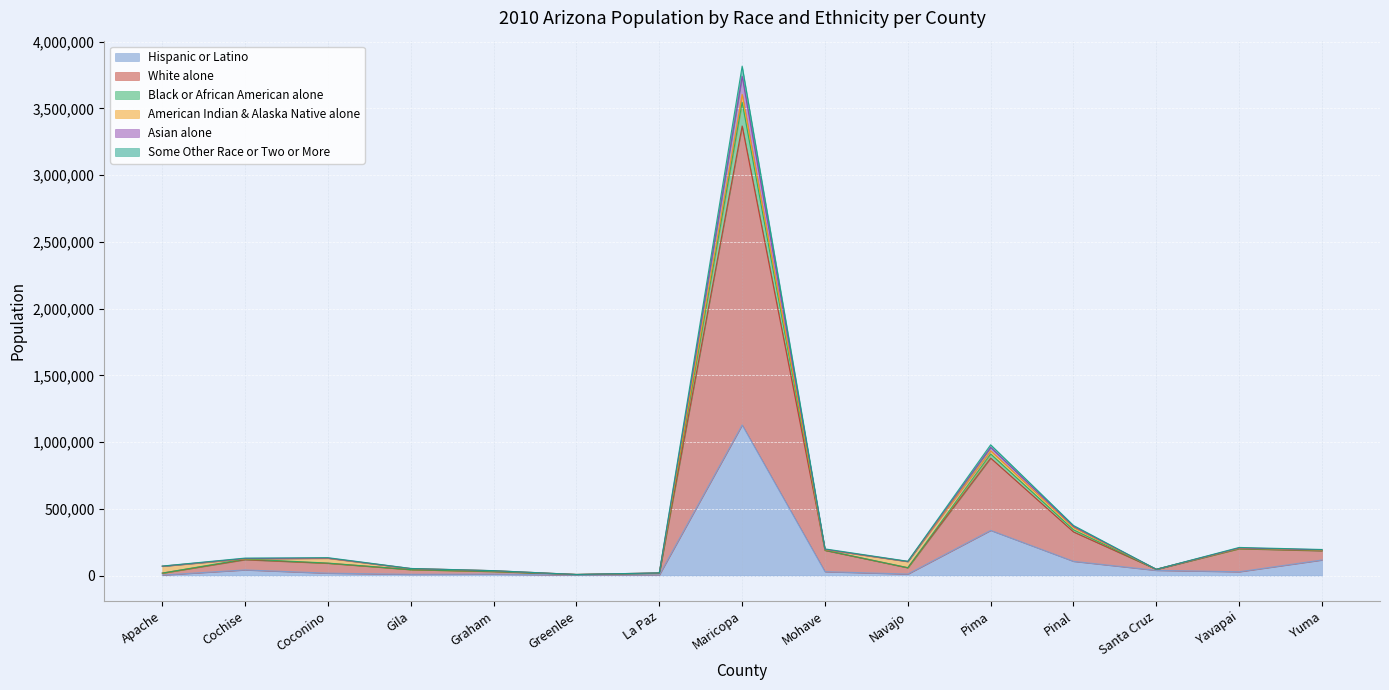

At which category is the sum across all series the highest?

Maricopa